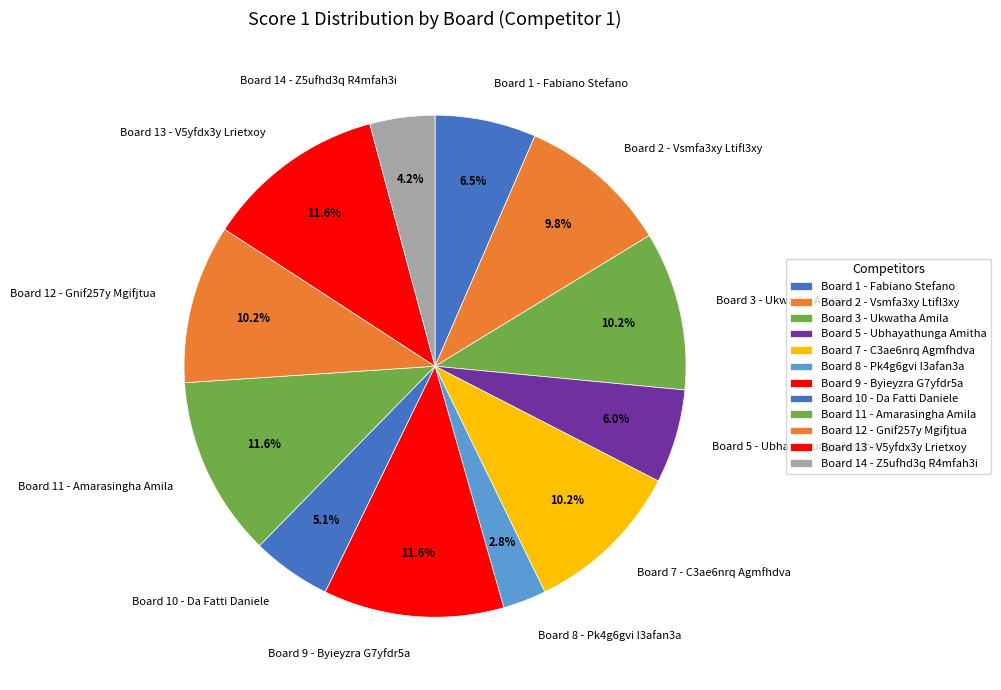

Does Board 10 - Da Fatti Daniele represent more than half of the total?

No